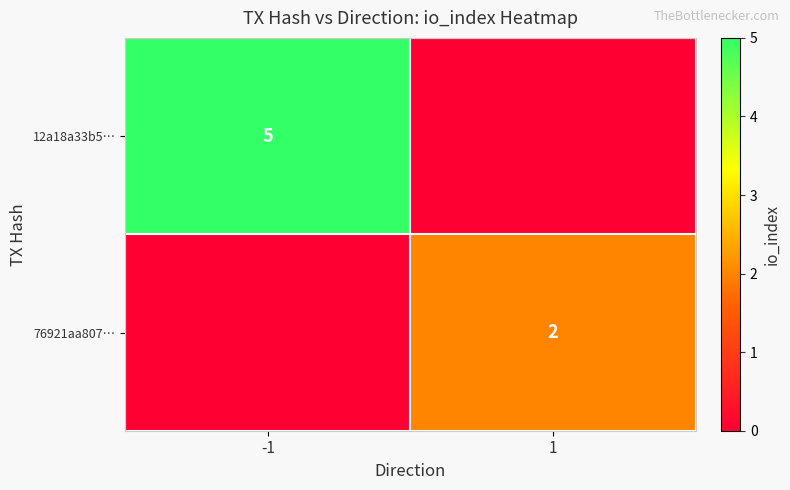

Is it true that 76921aa807… equals 2 at 1?

True